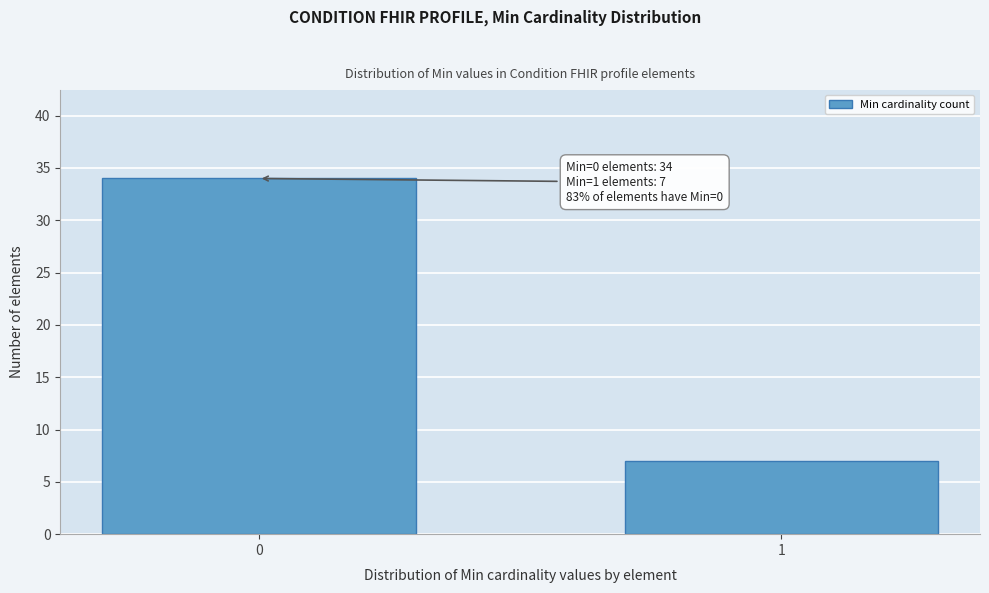

Reading left to right, extract all data points from this chart.

34	7